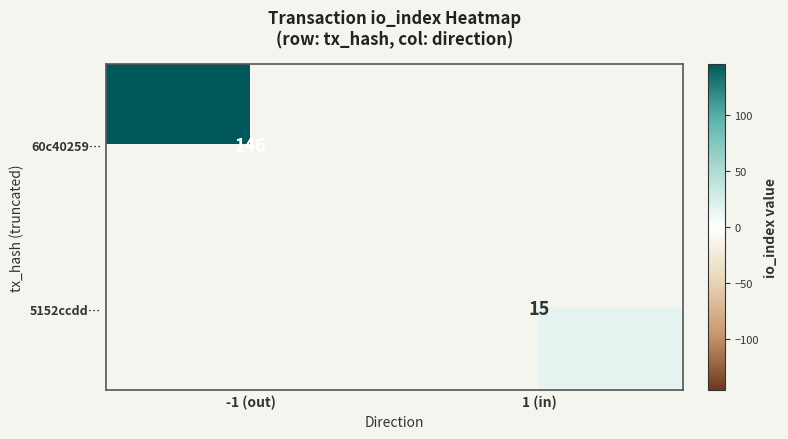

The 60c40259… series shows 227 at -1 (out). True or false?

False